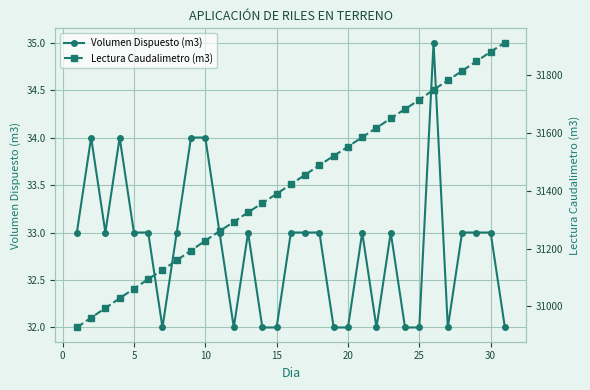

At how many categories does at least one series exceed 21947?

31